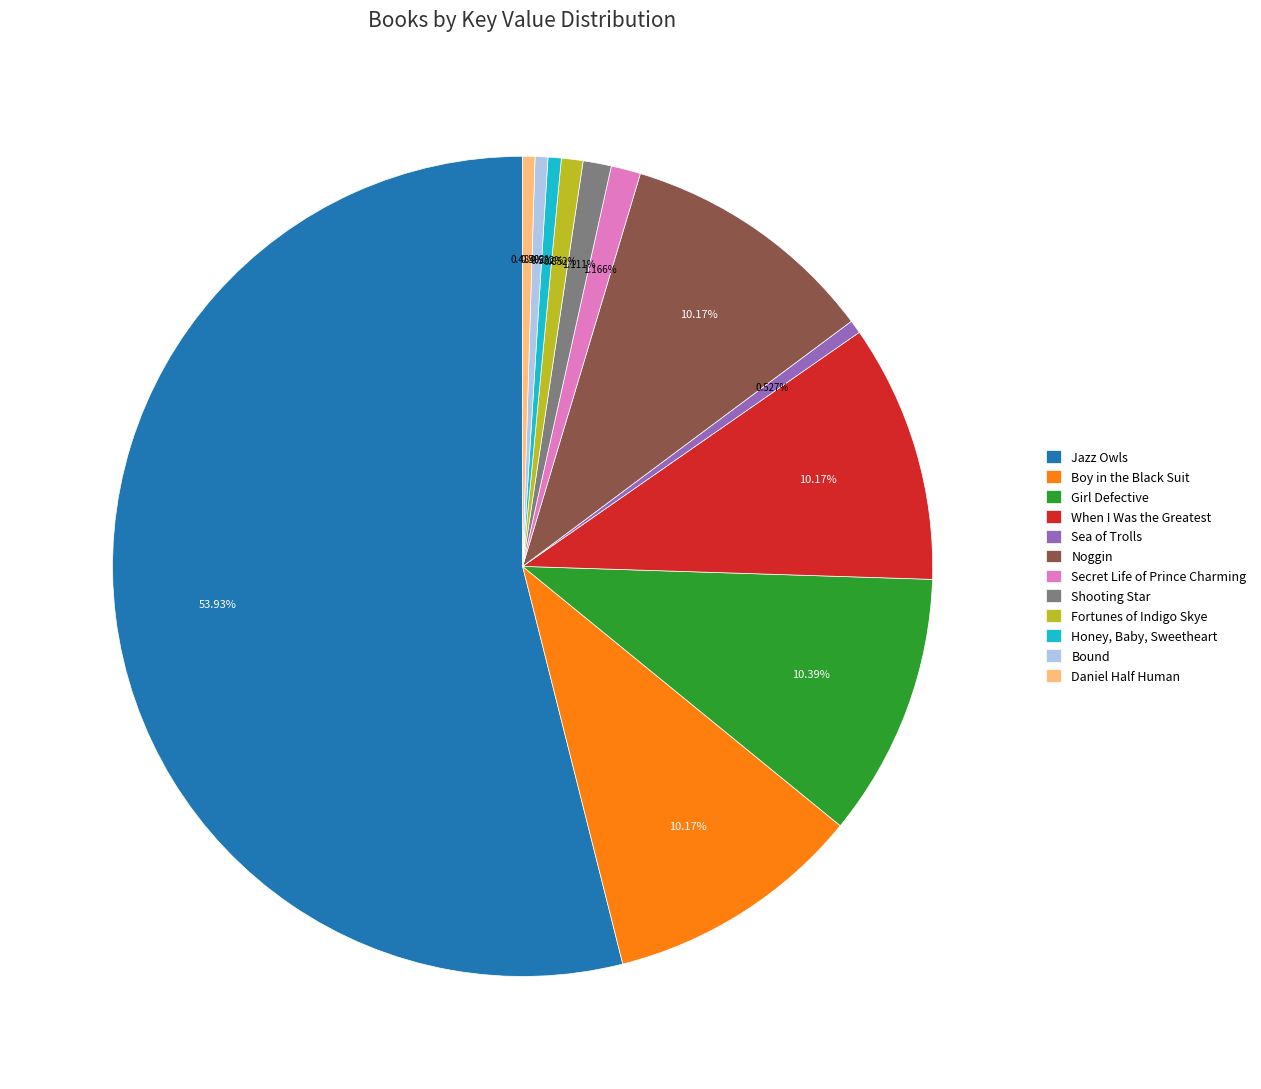

How many segments does this pie chart have?

12